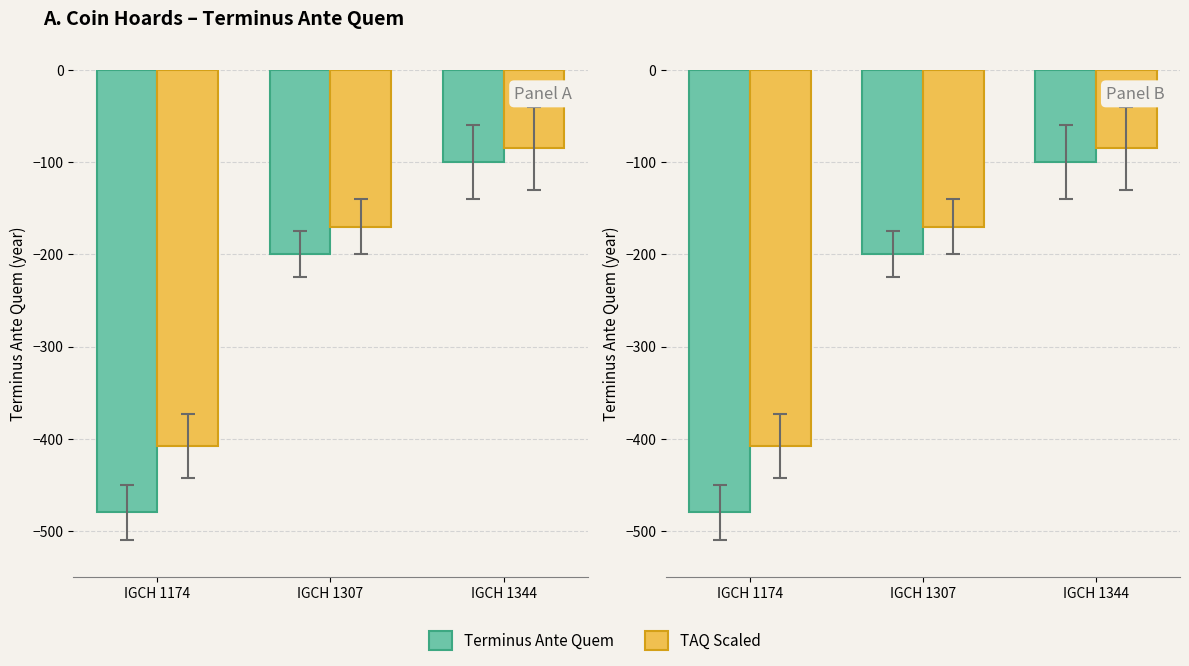

Rank the series at IGCH 1344 from lowest to highest value.

Terminus Ante Quem, TAQ Scaled